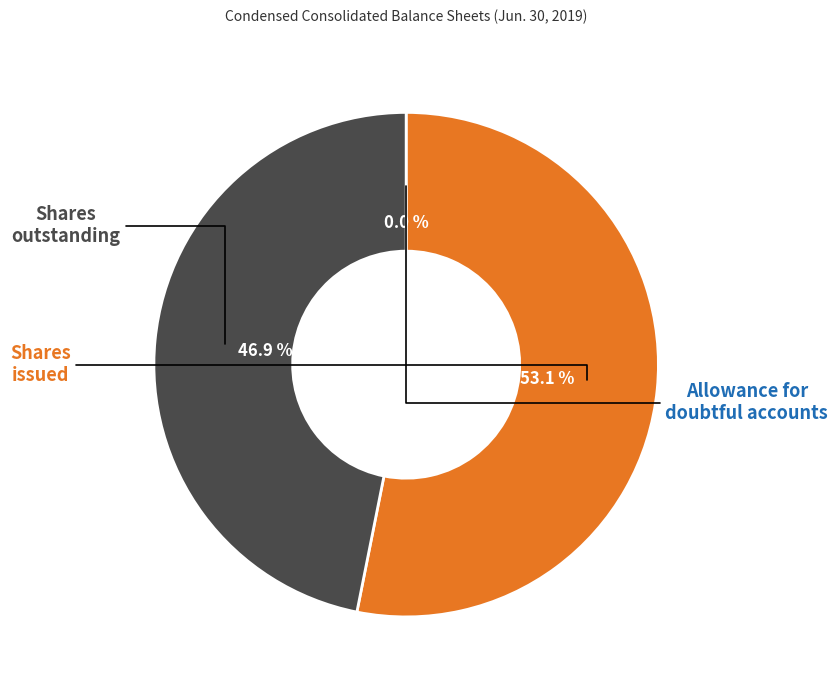

Is there a majority slice in this chart?

Yes